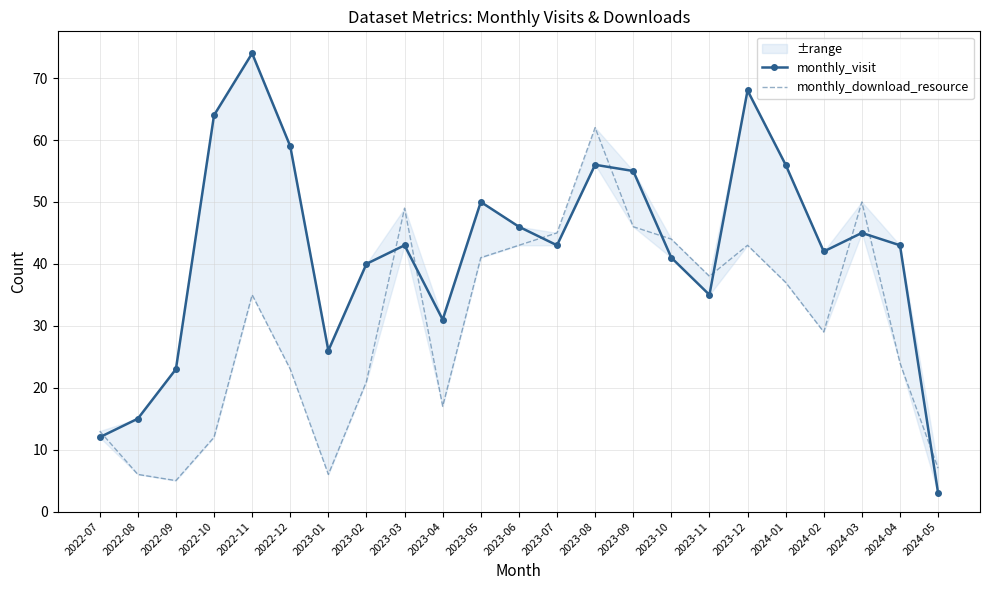

What is the sum of the monthly_visit values at 2023-05 and 2023-07?

93